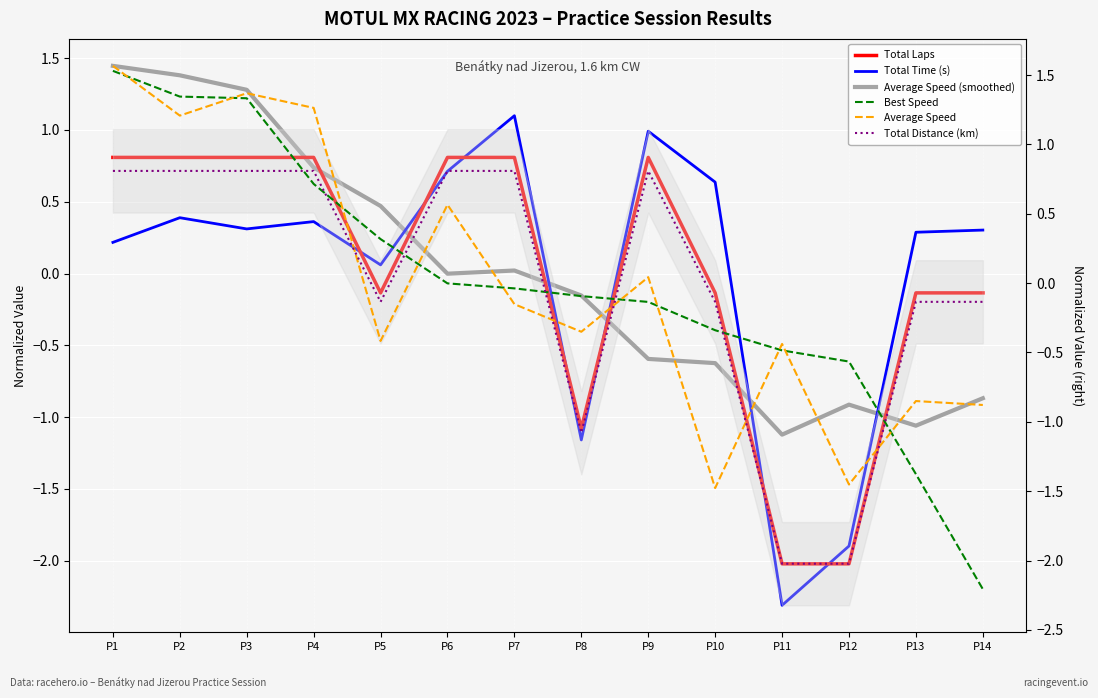

What are all the series names shown in the legend?

Total Laps, Total Time (s), Average Speed (smoothed), Best Speed, Average Speed, Total Distance (km)